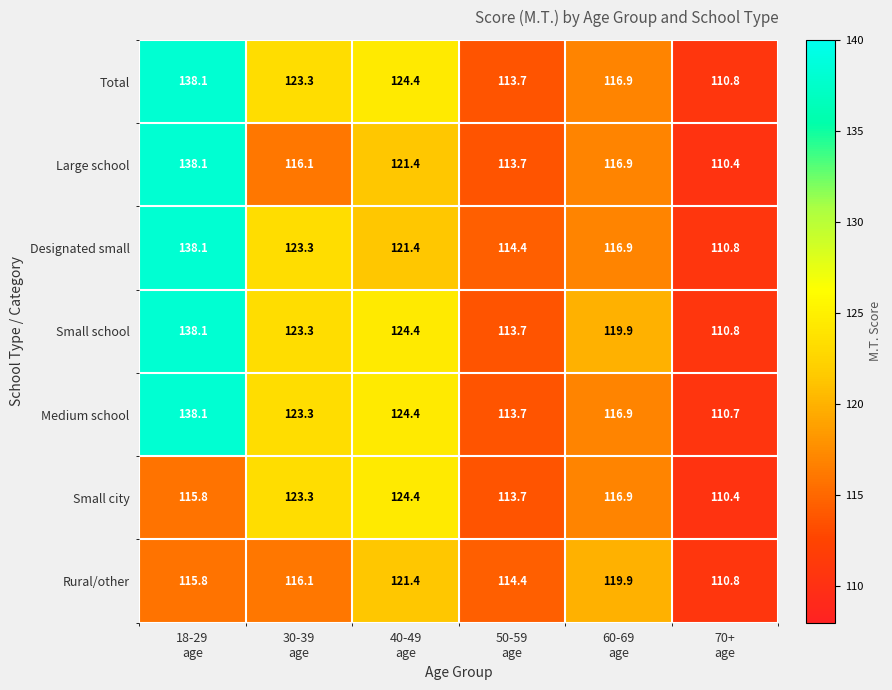

Which category has the lowest value across all series?

70+
age